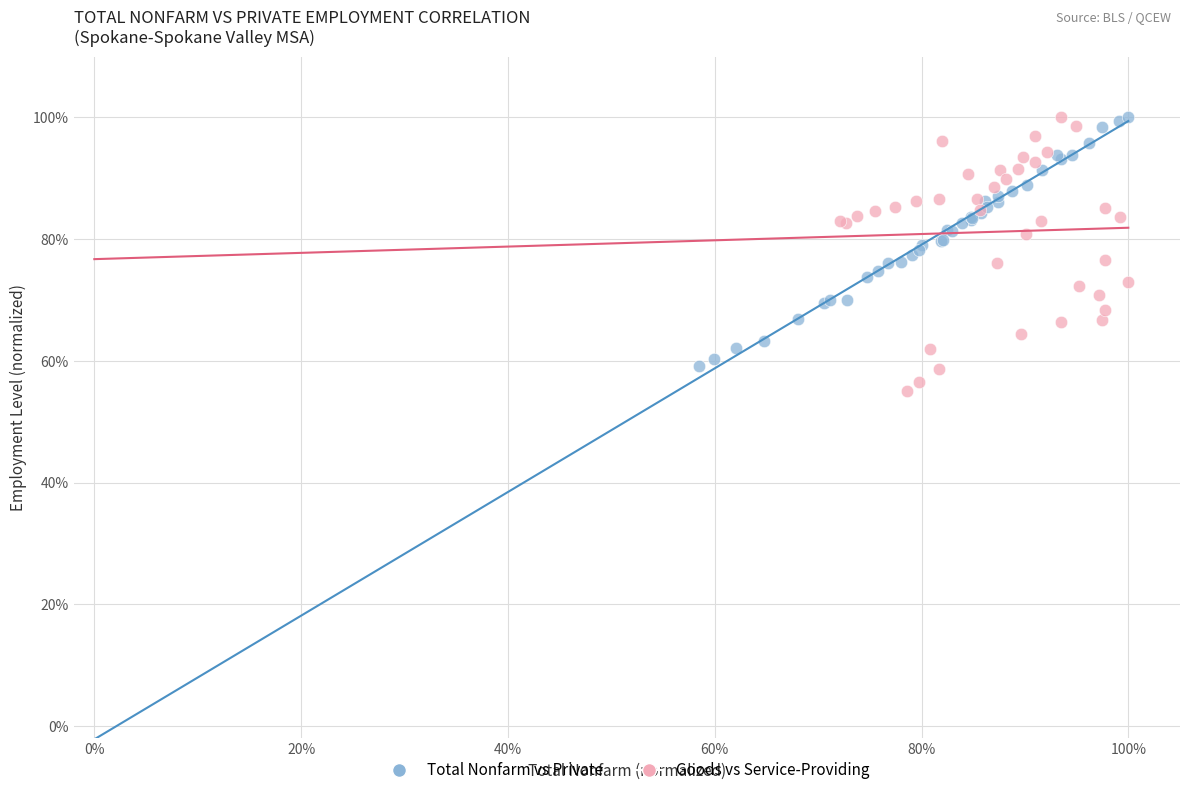

Which series reaches the minimum Y coordinate?

Goods vs Service-Providing